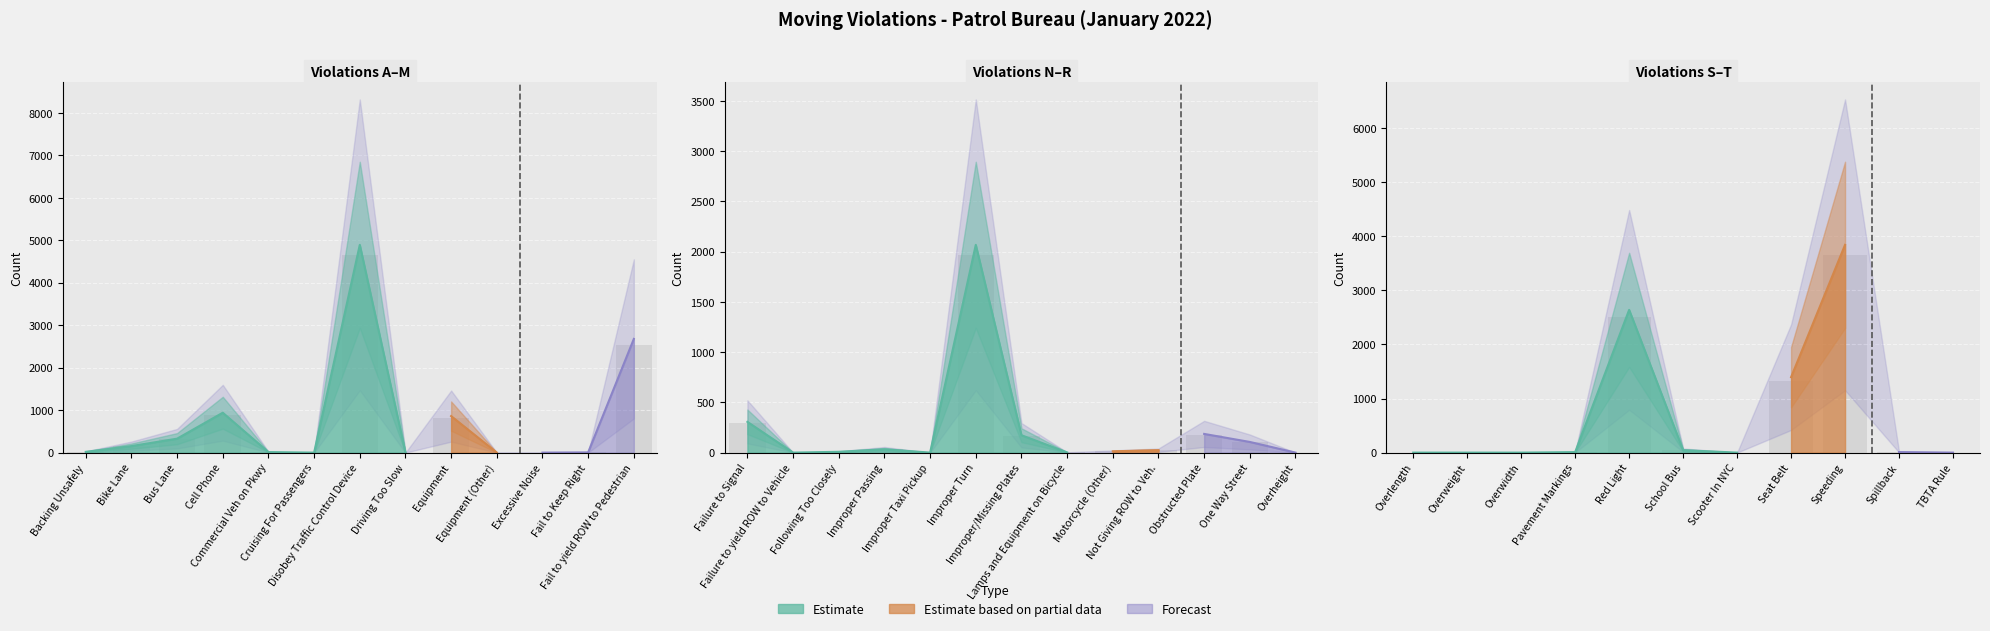

Reading right to left, extract all data points from this chart.

TBTA Rule=0	Spillback=10	Speeding=3843	Seat Belt=1395	Scooter In NYC=0	School Bus=45	Red Light=2640	Pavement Markings=9	Overwidth=0	Overweight=0	Overlength=0	Overheight=0	One Way Street=106	Obstructed Plate=186	Not Giving ROW to Veh.=24	Motorcycle (Other)=13	Lamps and Equipment on Bicycle=2	Improper/Missing Plates=173	Improper Turn=2068	Improper Taxi Pickup=0	Improper Passing=33	Following Too Closely=8	Failure to yield ROW to Vehicle=0	Failure to Signal=306	Fail to yield ROW to Pedestrian=2677	Fail to Keep Right=5	Excessive Noise=0	Equipment (Other)=0	Equipment=860	Driving Too Slow=0	Disobey Traffic Control Device=4892	Cruising For Passengers=0	Commercial Veh on Pkwy=12	Cell Phone=939	Bus Lane=328	Bike Lane=153	Backing Unsafely=18